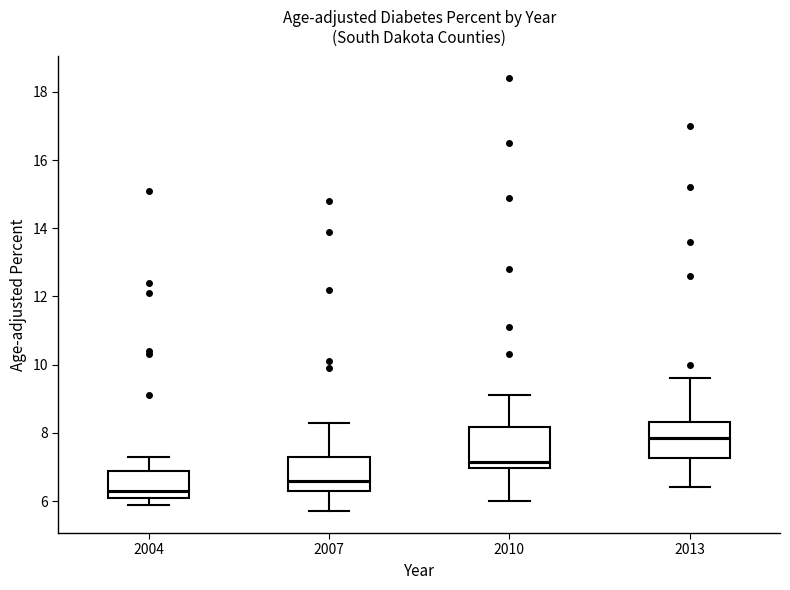

Reading left to right, read every box against the y-axis: the position of its median line, the range the box covers, and the ends of its whiskers. The values are not printed on the chart, so give them approximately, as read against the axis.

2004: median 6.4, box 6.2 to 6.8, whiskers 6.0 to 7.4
2007: median 6.6, box 6.4 to 7.4, whiskers 5.8 to 8.4
2010: median 7.2, box 7.0 to 8.2, whiskers 6.0 to 9.2
2013: median 7.8, box 7.2 to 8.4, whiskers 6.4 to 9.6